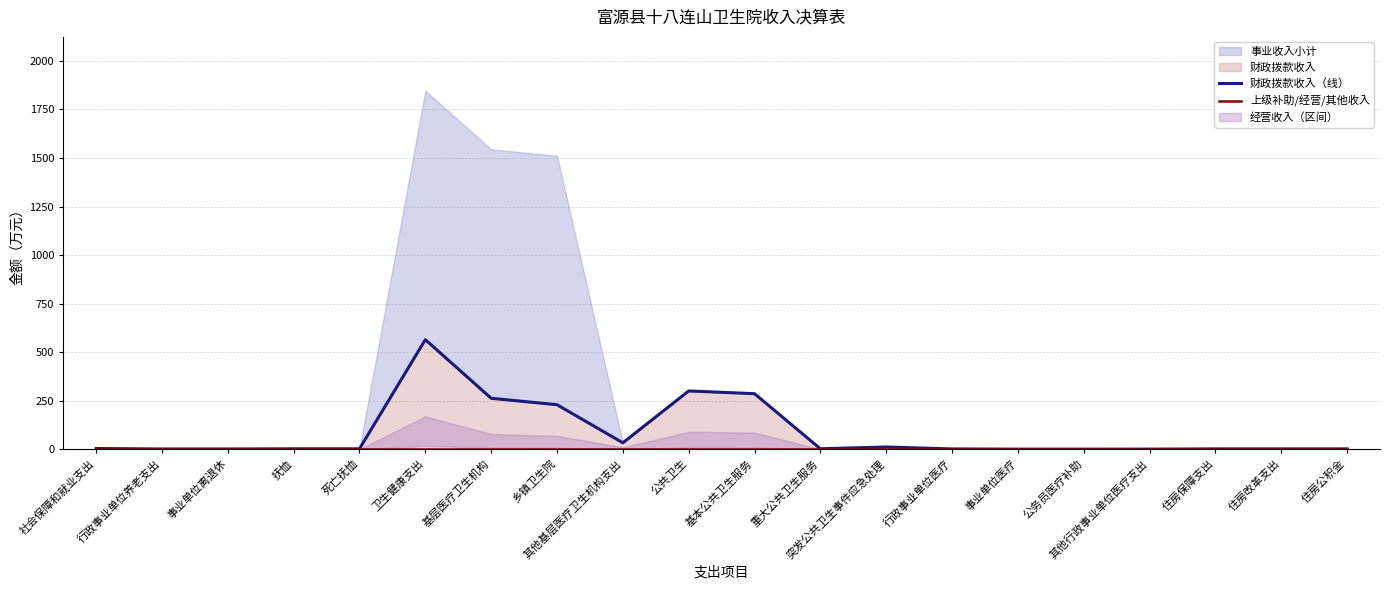

Where does the 财政拨款收入（线） series first go above 2?

社会保障和就业支出